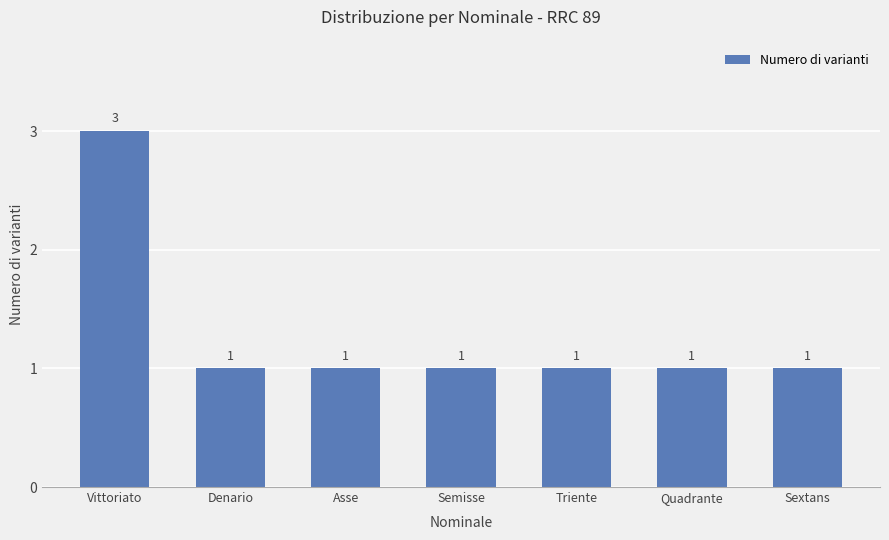

What is the difference between the maximum and minimum values?

2